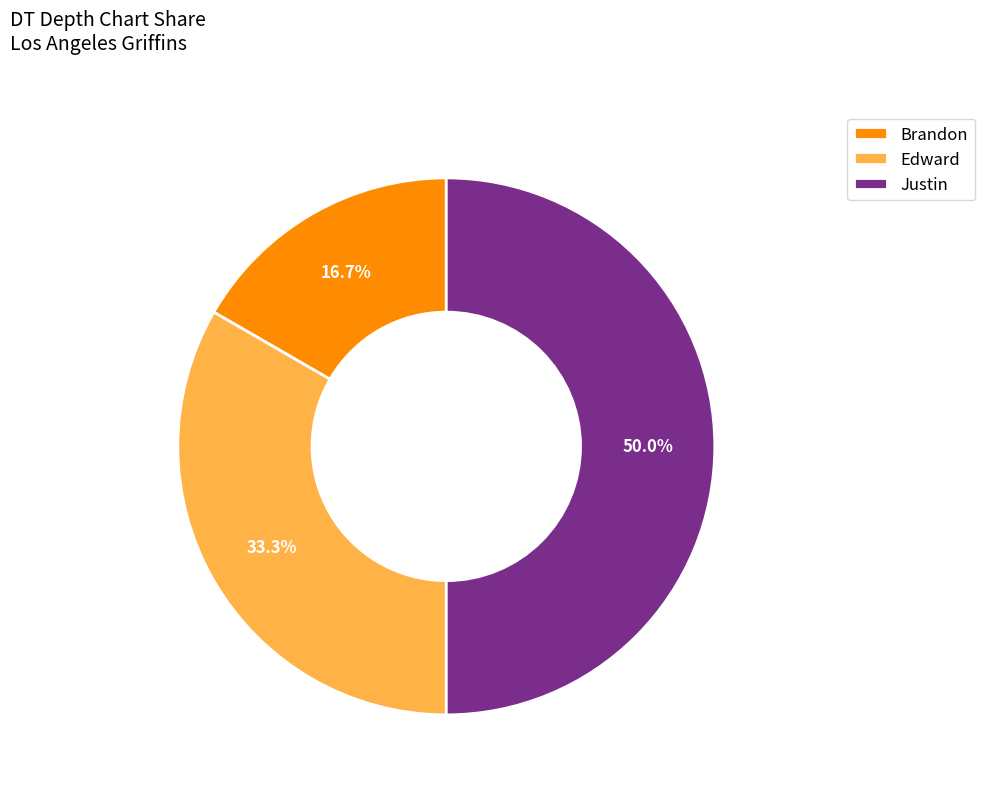

Between Edward and Justin, which is larger?

Justin